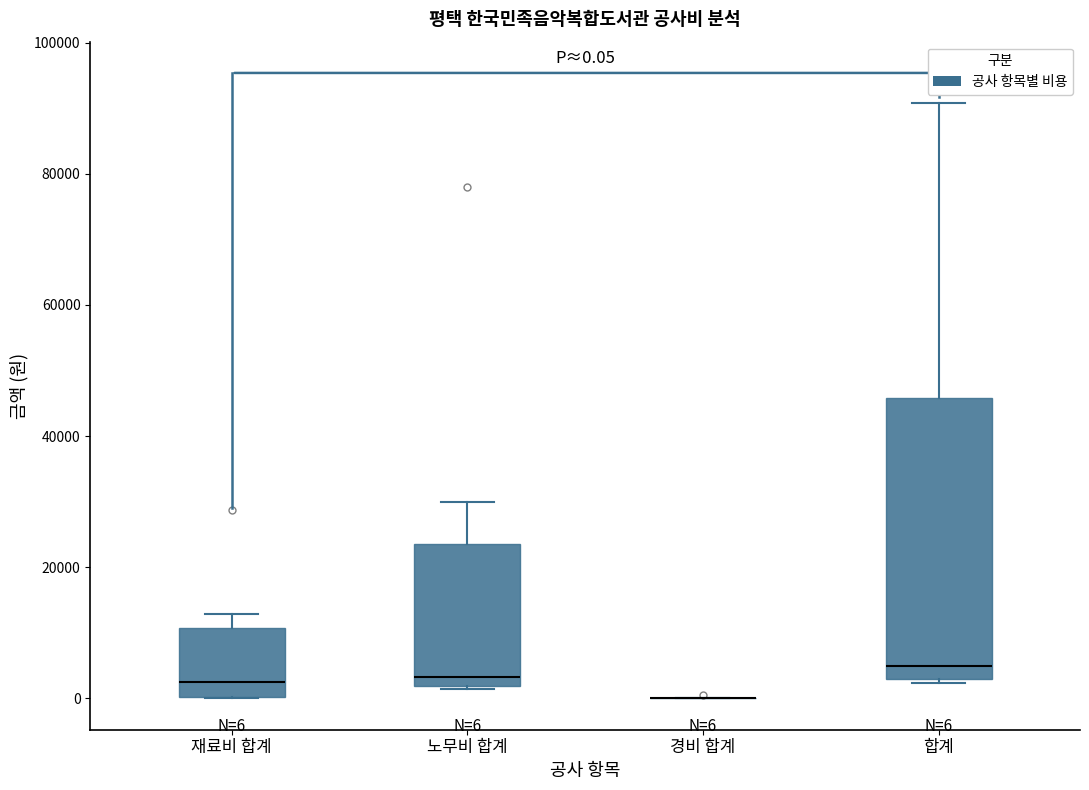

Which box is the tallest, from its lower edge to its upper edge?

합계